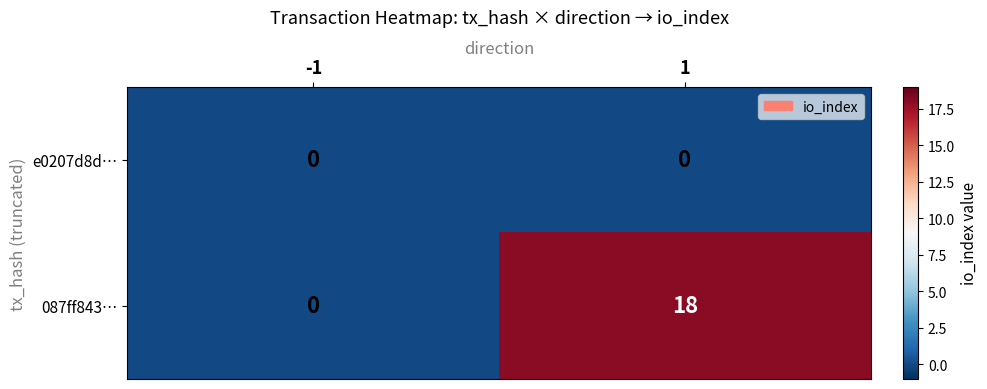

Is it true that e0207d8d… equals 0 at -1?

True